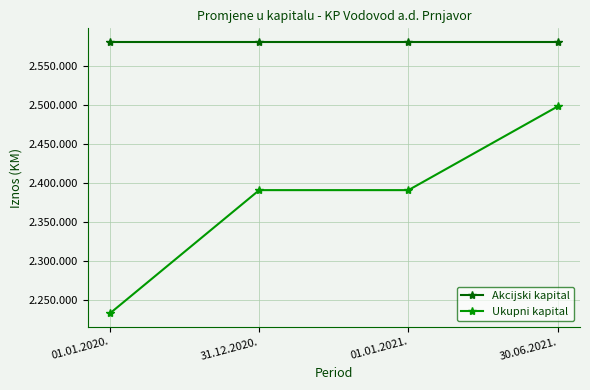

Which series has the largest total across all categories?

Akcijski kapital